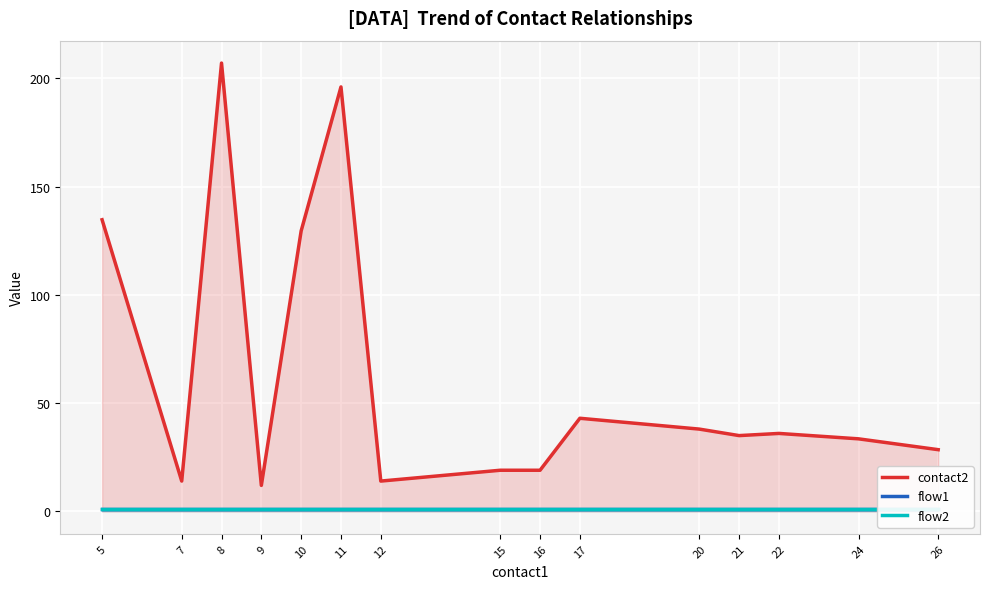

Between 21 and 16, which is larger?

21